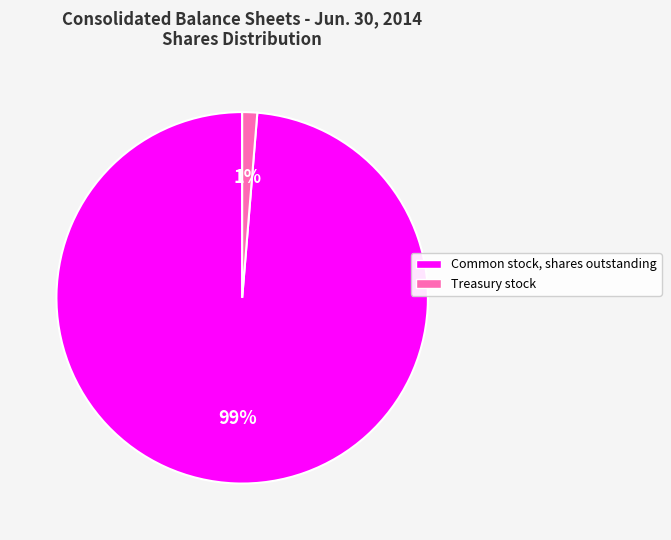

Which has a higher value, Common stock, shares outstanding or Treasury stock?

Common stock, shares outstanding